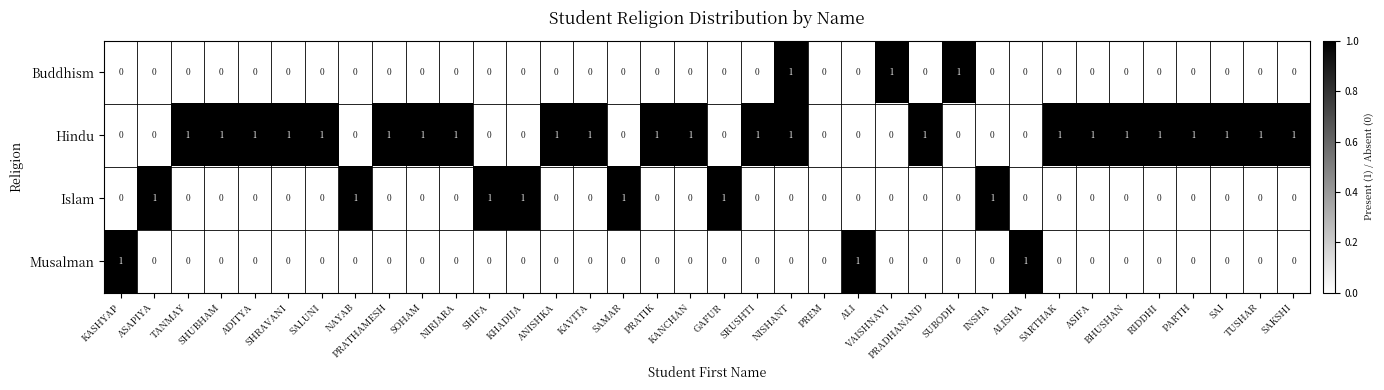

At which category is the sum across all series the highest?

NISHANT